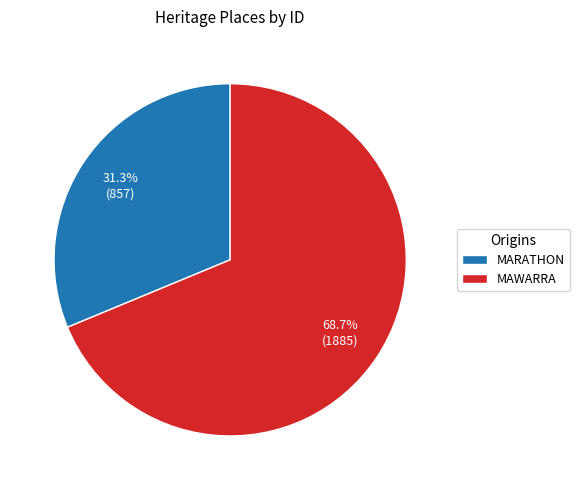

Is the sum of MAWARRA and MARATHON greater than half?

Yes